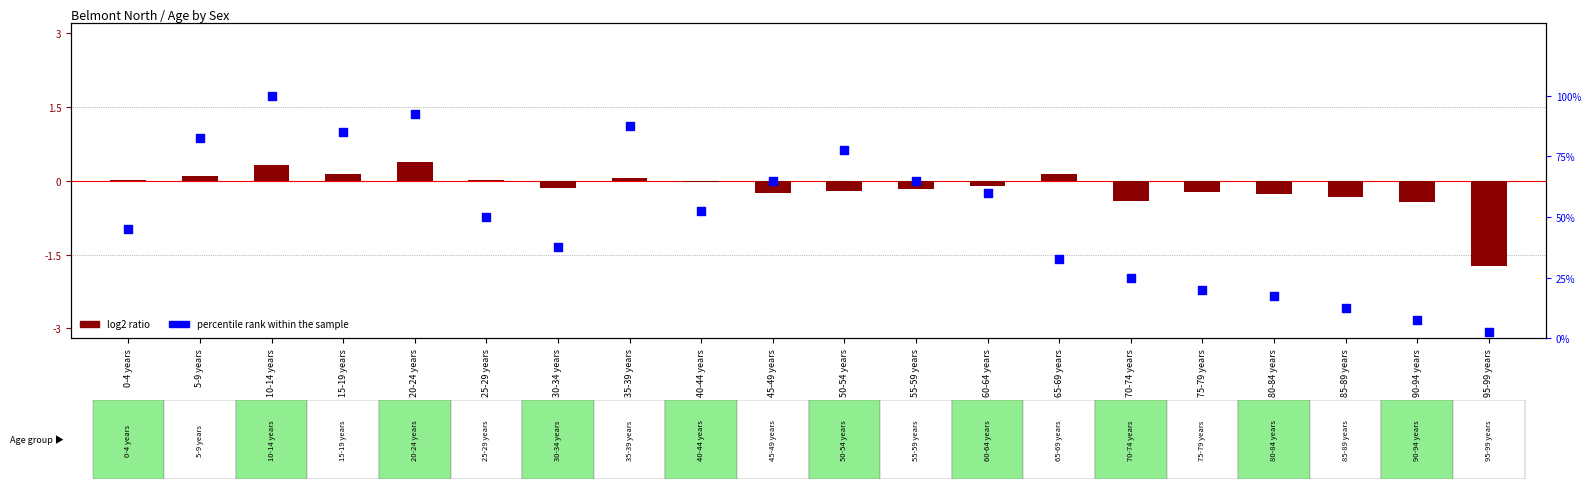

Which series has the largest total across all categories?

percentile rank within the sample